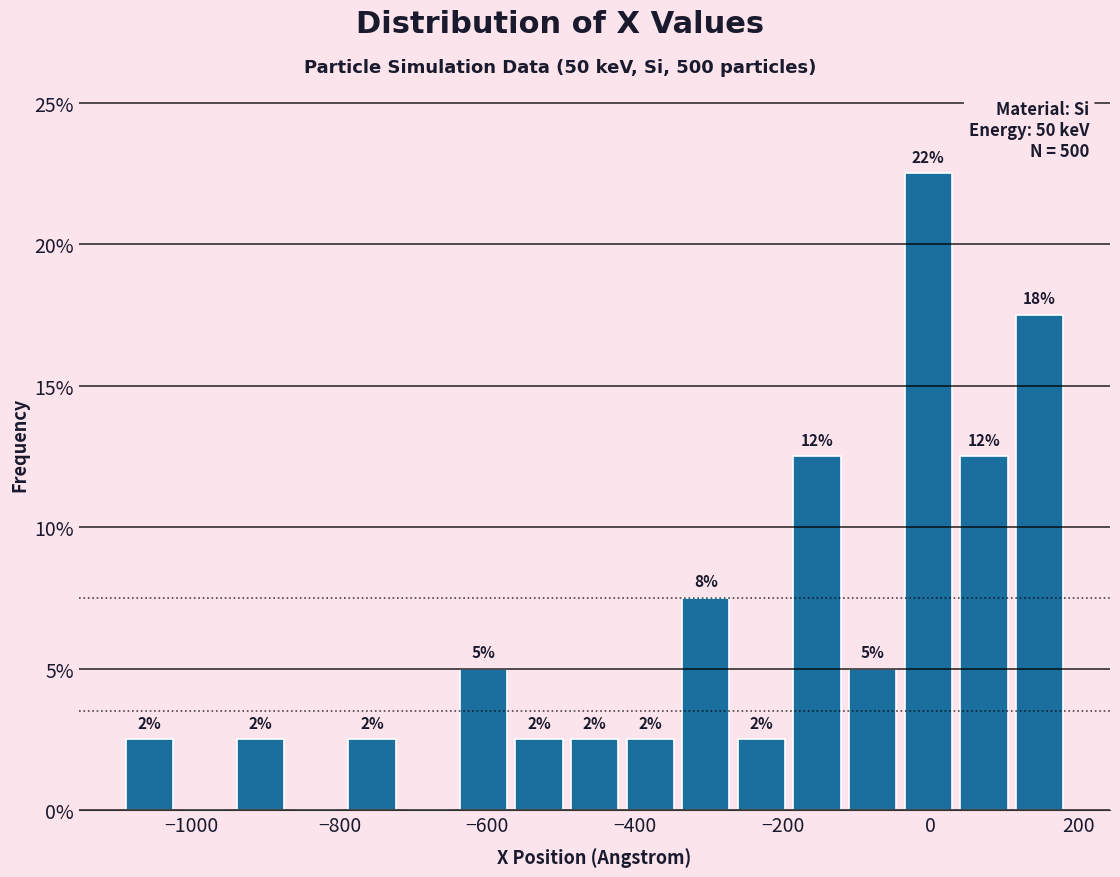

Read against the x-axis, roughly where is the centre of the tallest bar?

0